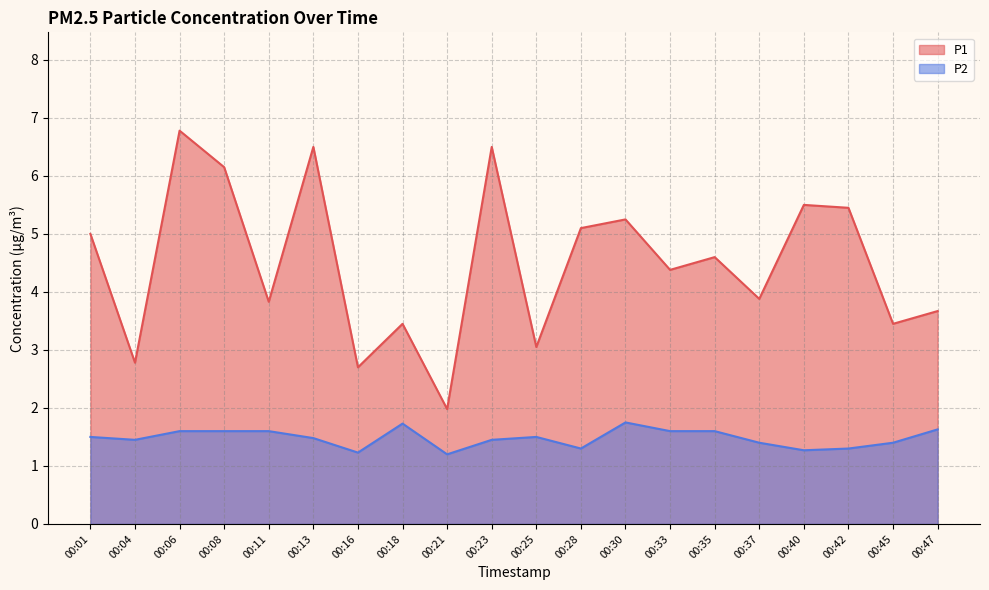

At which category is the sum across all series the highest?

00:06